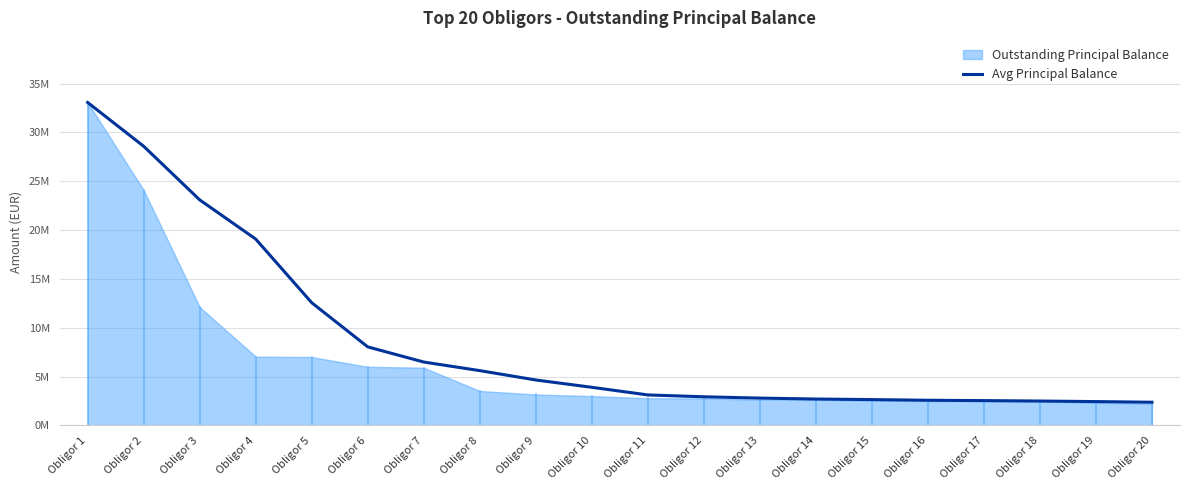

Reading right to left, transcribe all the data shown in this chart.

2369043.4	2437100.4	2494228.0	2538019.7	2571679.6	2641020.4	2699261.2	2793319.6	2928736.2	3117905.8	3899537.7	4649537.7	5607871.1	6486232.4	8038157.8	12563157.8	19081166.4	23095606.3	28586017.2	33072034.4